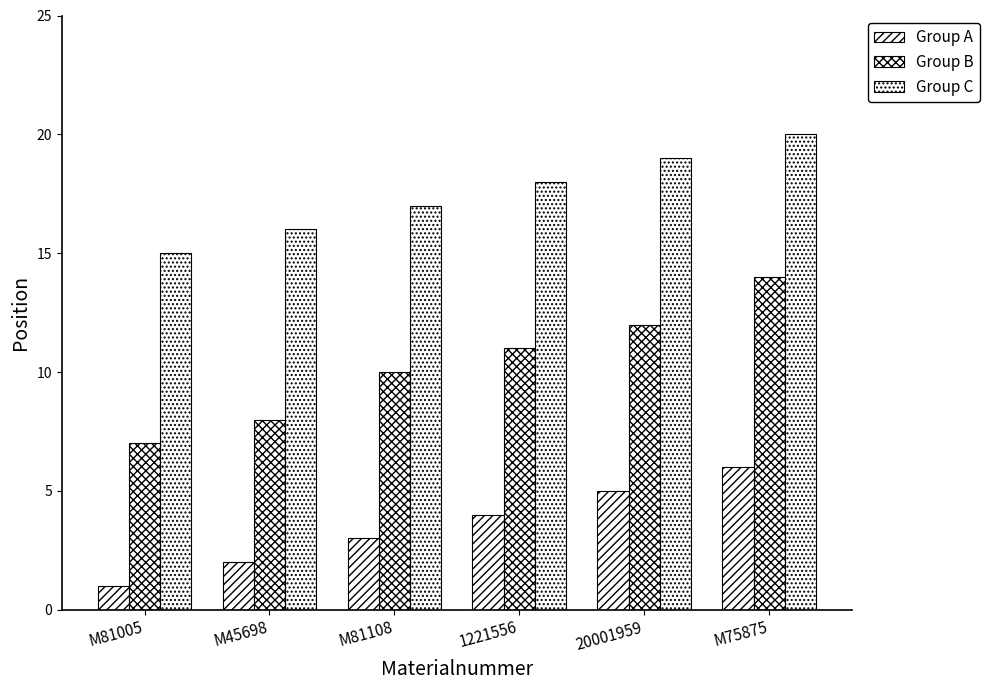

Where is Group C nearest to the value 17?

M81108